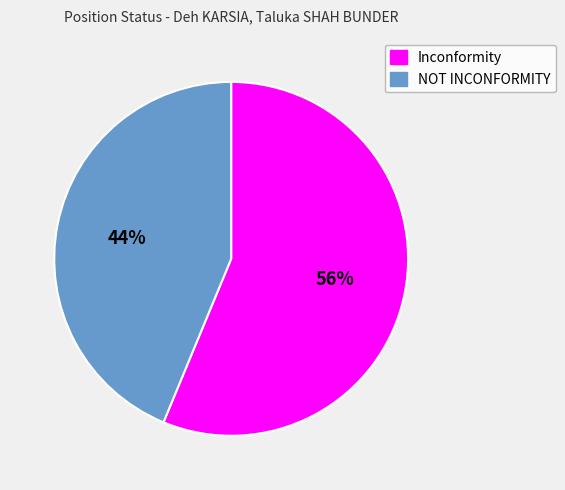

To the nearest percent, what is the average slice percentage?

50%